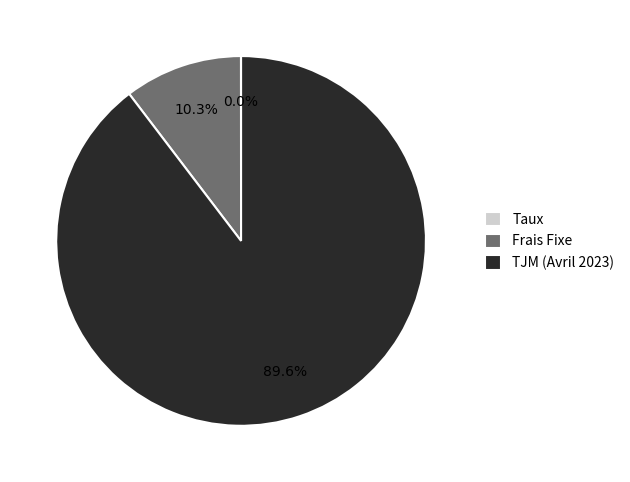

What is the ratio of the value at TJM (Avril 2023) to the value at Frais Fixe?

8.7